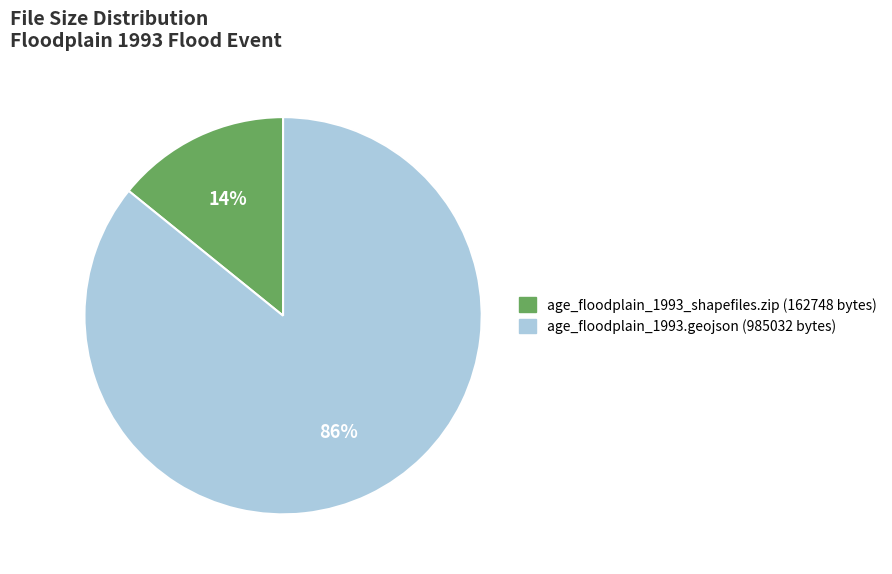

To the nearest percent, what is the difference between the age_floodplain_1993.geojson and age_floodplain_1993_shapefiles.zip slice percentages?

72%